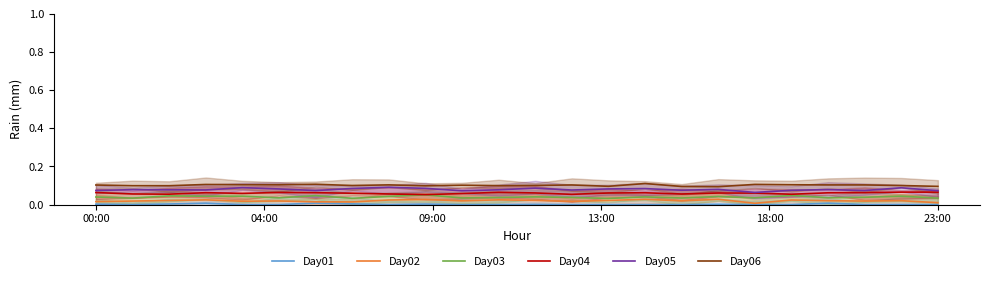

How many interior local valleys does the Day06 series have?

8